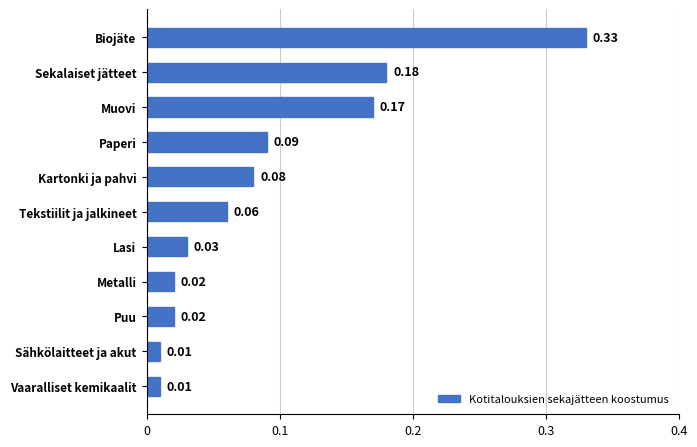

At which category does the chart reach its peak across all series?

Biojäte